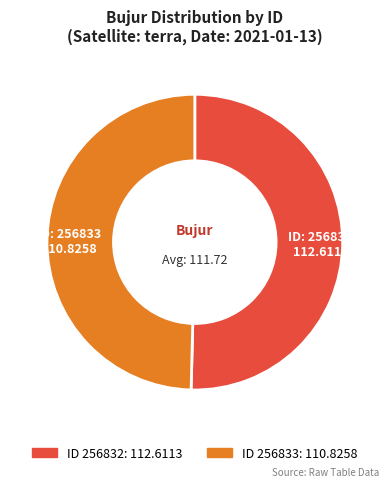

Is there a majority slice in this chart?

Yes